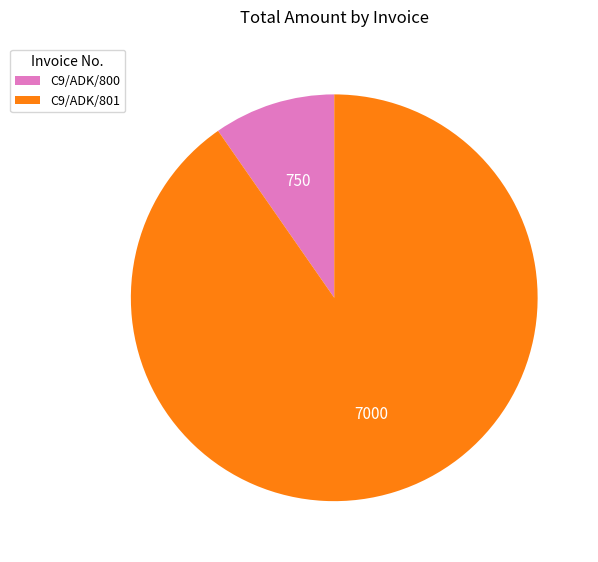

Rank the categories by value from lowest to highest.

C9/ADK/800, C9/ADK/801